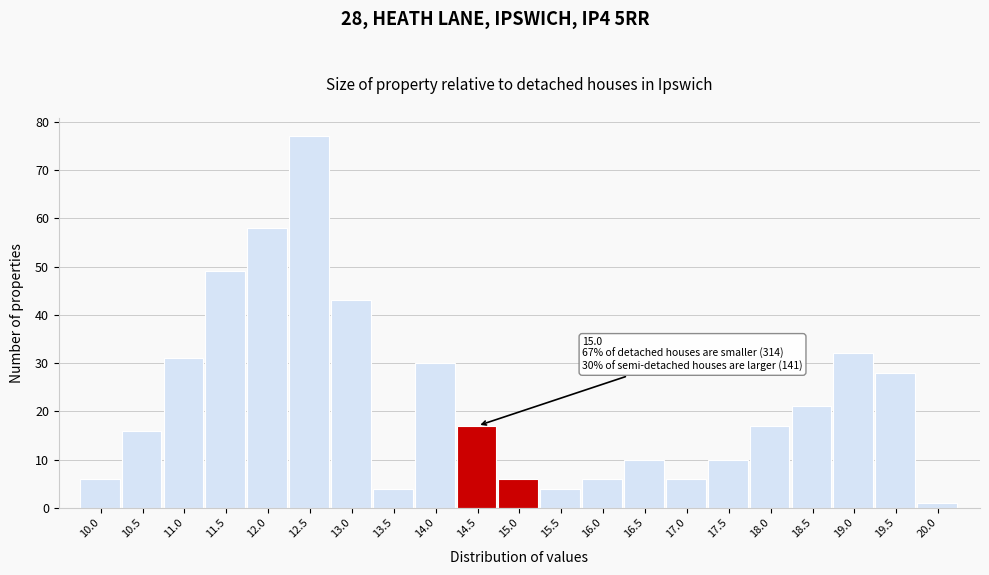

Reading left to right, what are all the values shown in this chart?

6	16	31	49	58	77	43	4	30	17	6	4	6	10	6	10	17	21	32	28	1